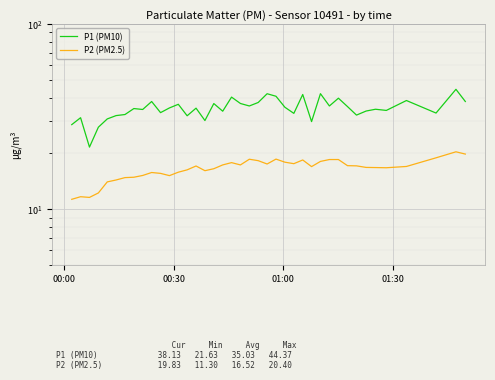

True or false: P1 (PM10) and P2 (PM2.5) intersect in this chart.

False